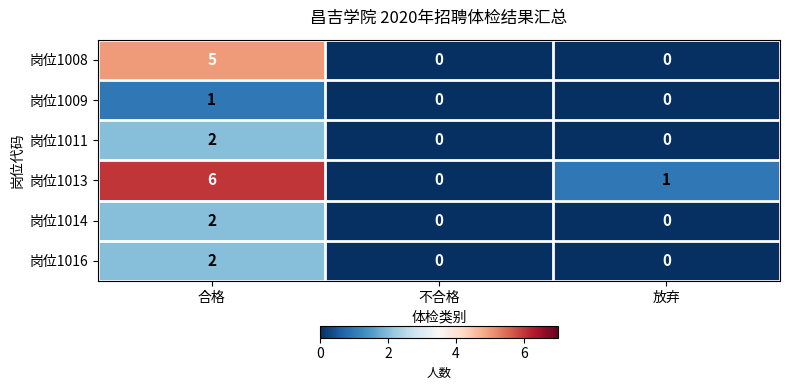

Where does the 岗位1013 series first go above 1?

合格